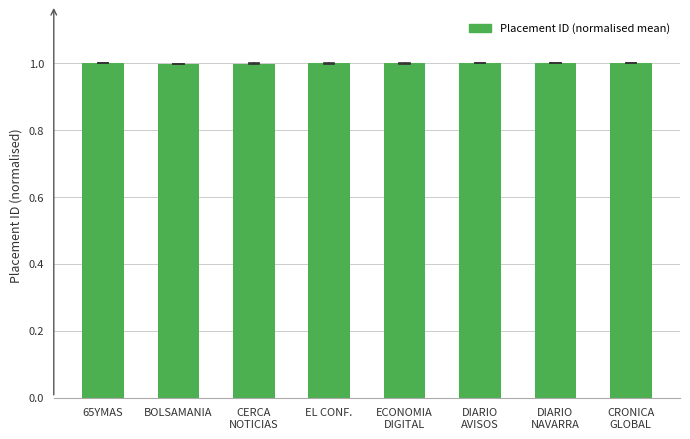

Reading right to left, what are all the values shown in this chart?

1.0	1.0	1.0	1.0	1.0	1.0	1.0	1.0